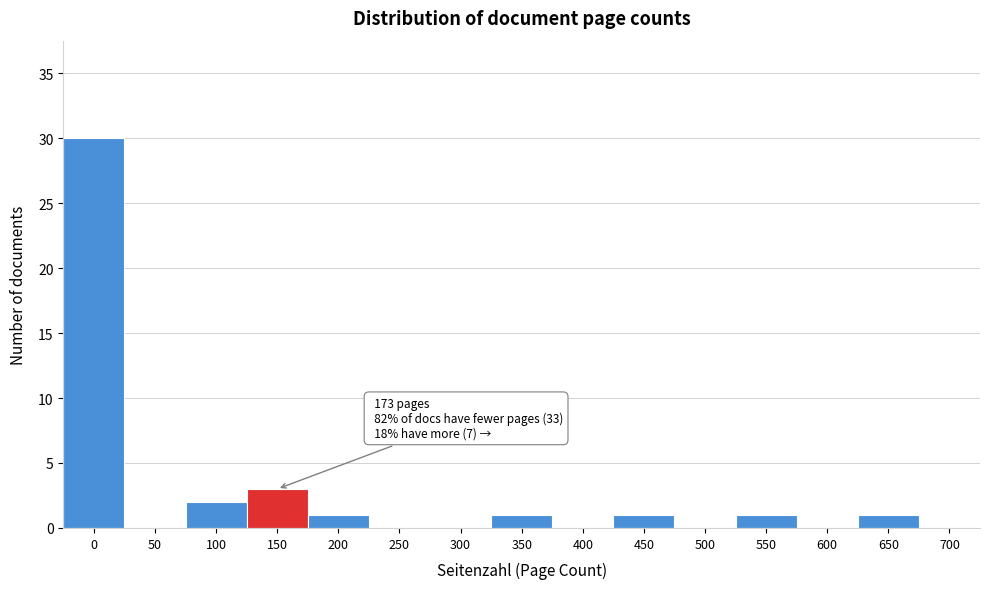

Reading left to right, extract all data points from this chart.

0=30	50=0	100=2	150=3	200=1	250=0	300=0	350=1	400=0	450=1	500=0	550=1	600=0	650=1	700=0